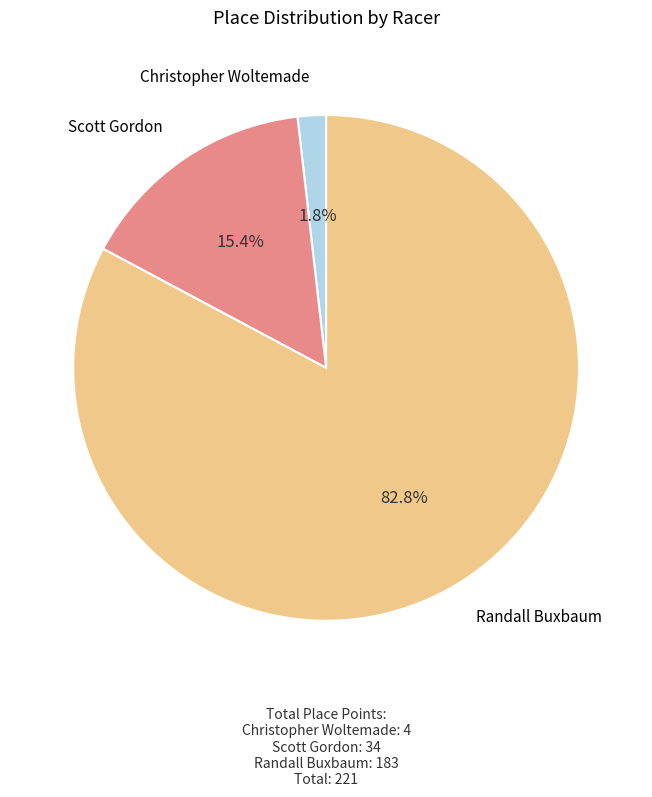

Is there any slice that represents more than half of the pie?

Yes